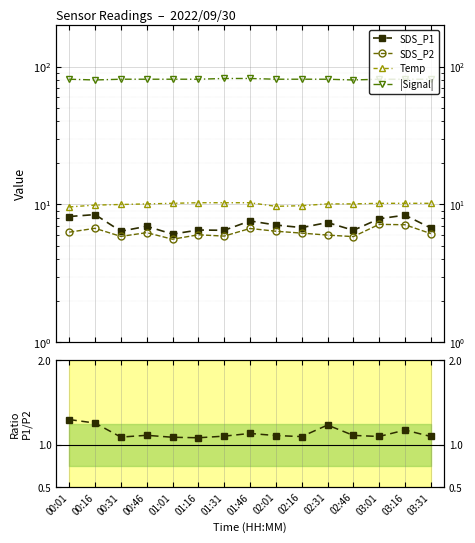

What is the lowest value of the Temp series?

9.6